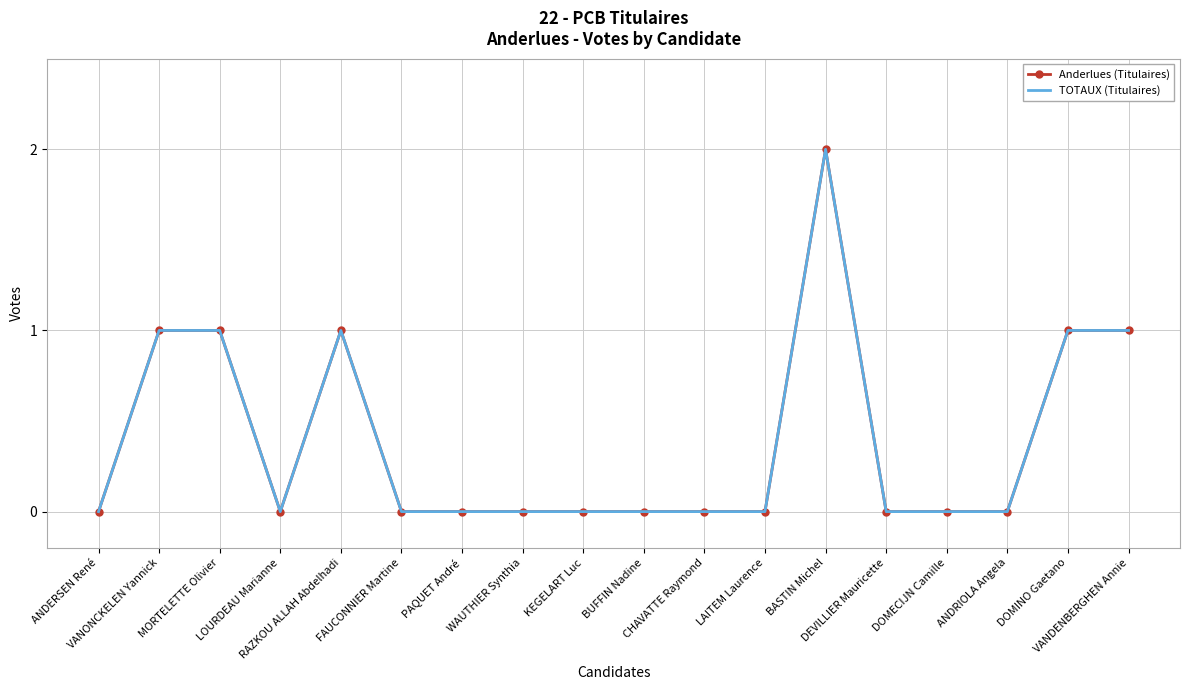

Count the Anderlues (Titulaires) values in the range 0 to 1.

17